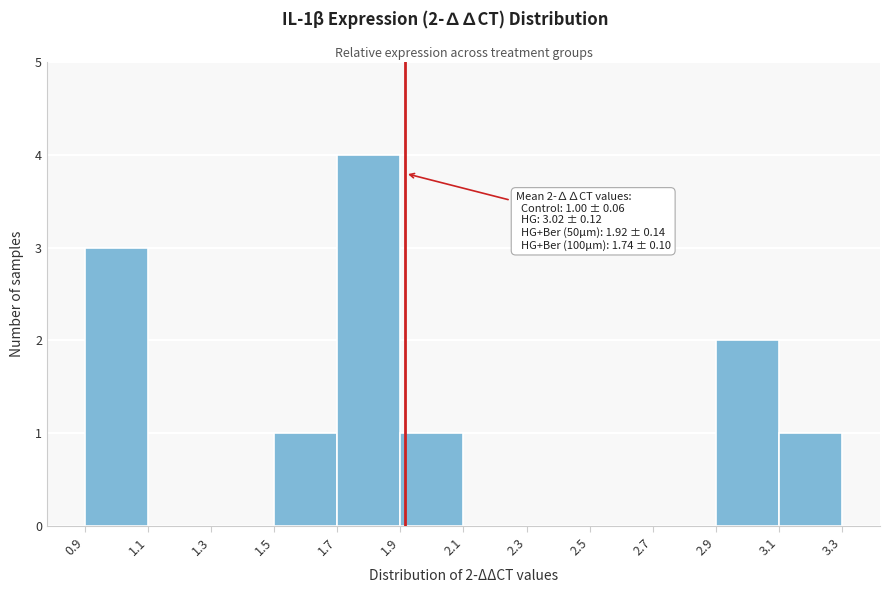

Over which range of the x-axis is the bar tallest?

1.7 to 1.9